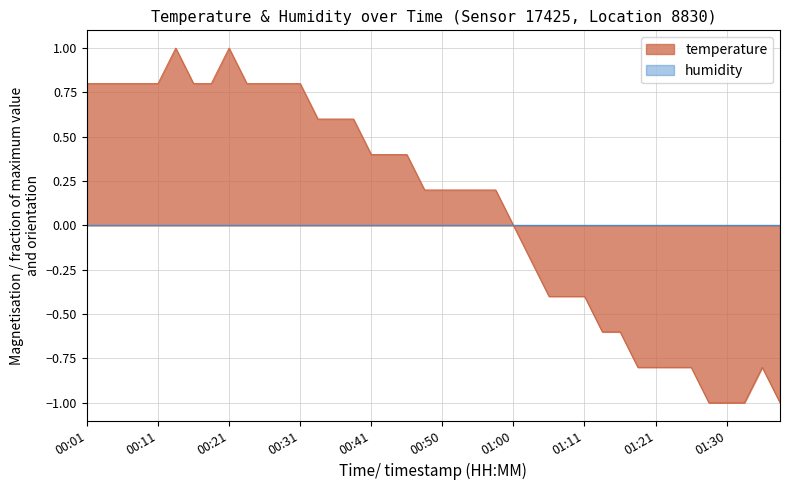

True or false: the data shows 0.0 at 01:00.

True